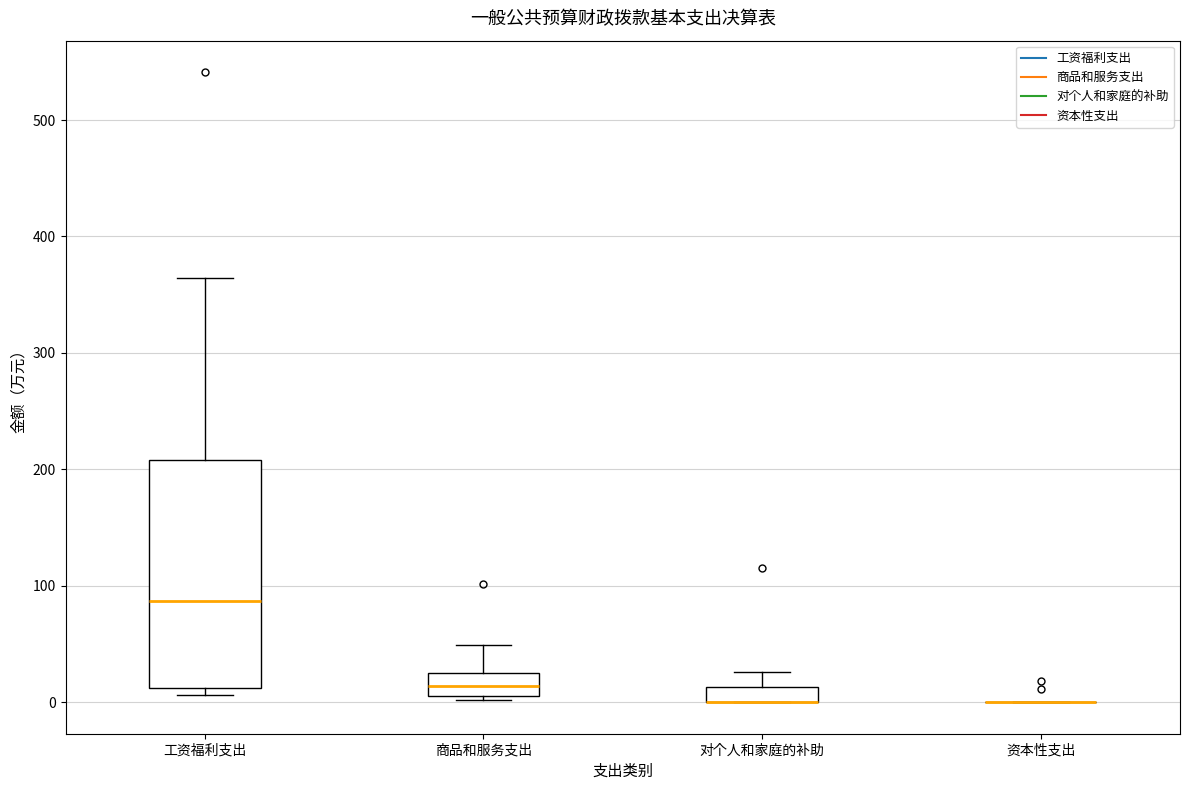

Comparing the boxes themselves (not the whiskers), which one is the tallest?

工资福利支出